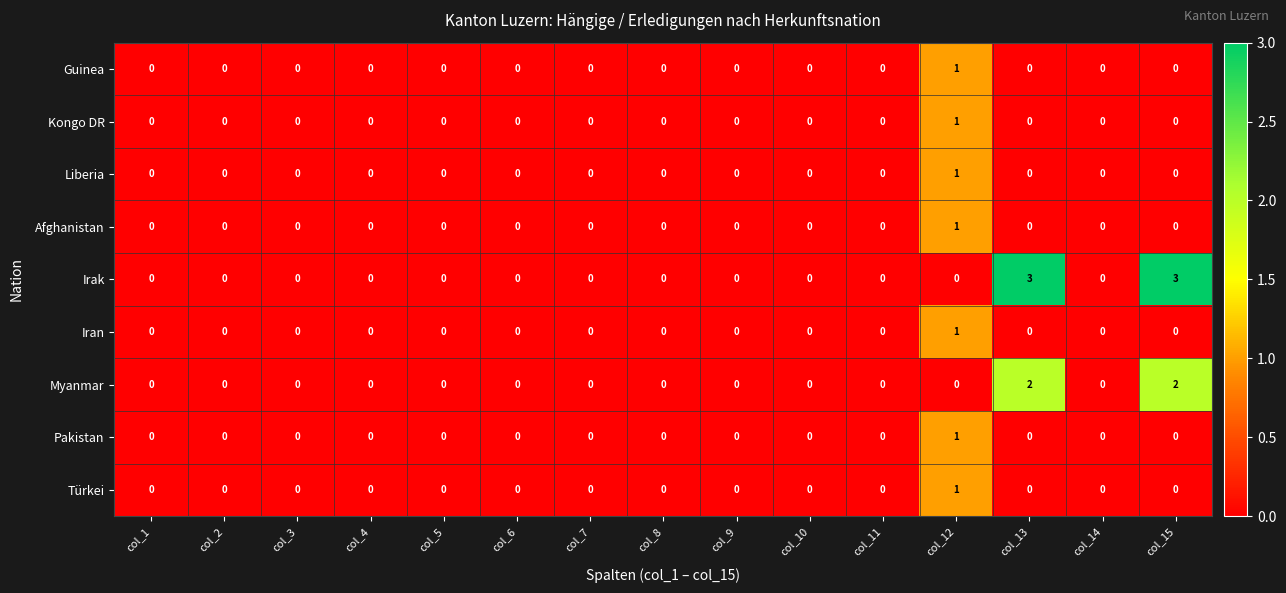

What is the greatest value displayed?

3